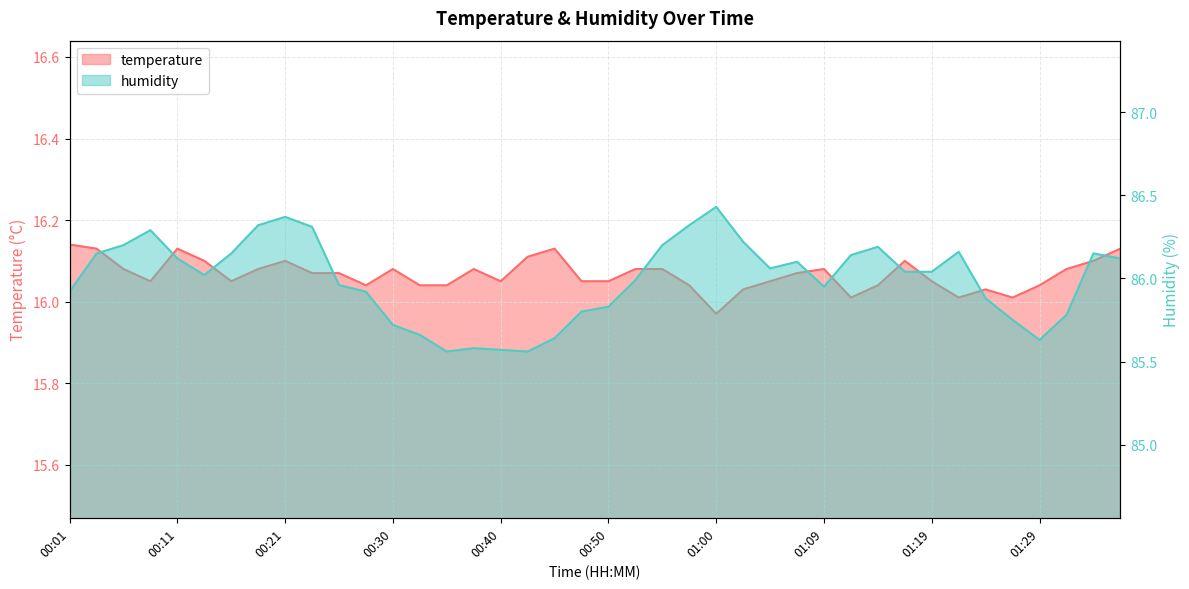

Read the temperature value at 00:01.

16.1